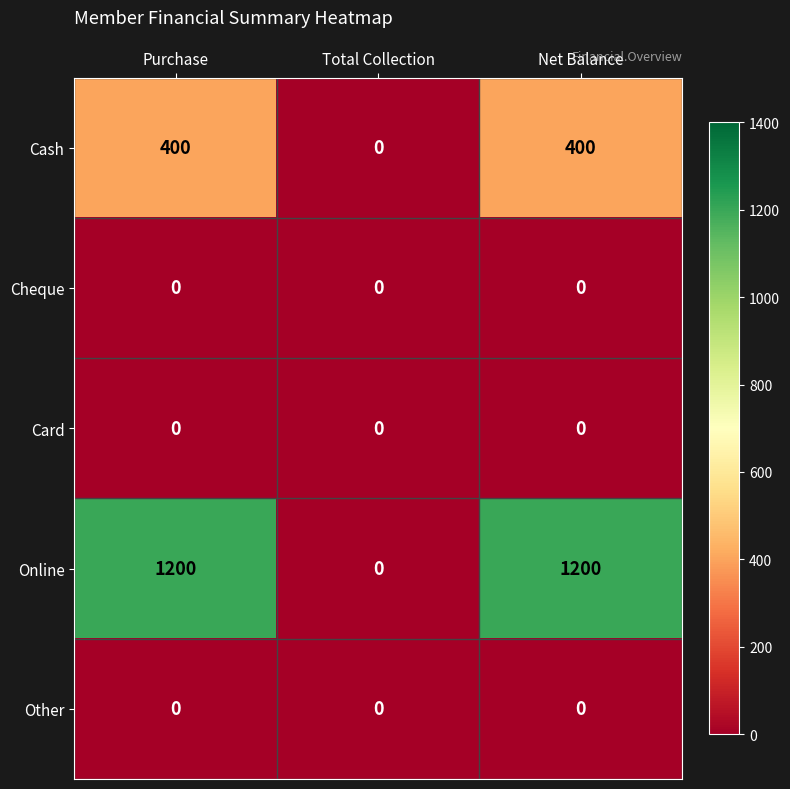

What is the greatest value displayed?

1200